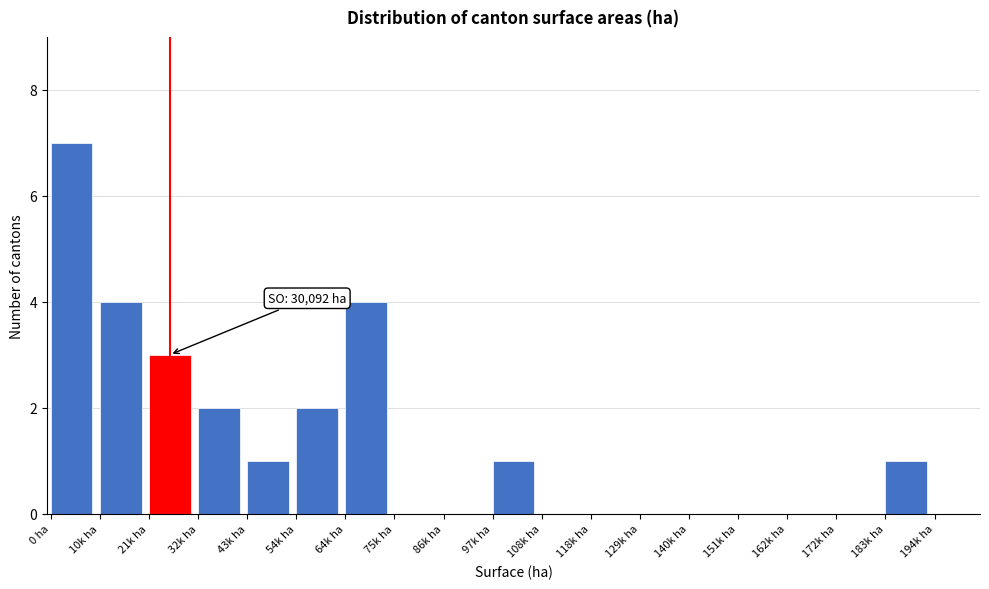

Reading right to left, transcribe all the data shown in this chart.

194k ha=0	183k ha=1	172k ha=0	162k ha=0	151k ha=0	140k ha=0	129k ha=0	118k ha=0	108k ha=0	97k ha=1	86k ha=0	75k ha=0	64k ha=4	54k ha=2	43k ha=1	32k ha=2	21k ha=3	10k ha=4	0 ha=7